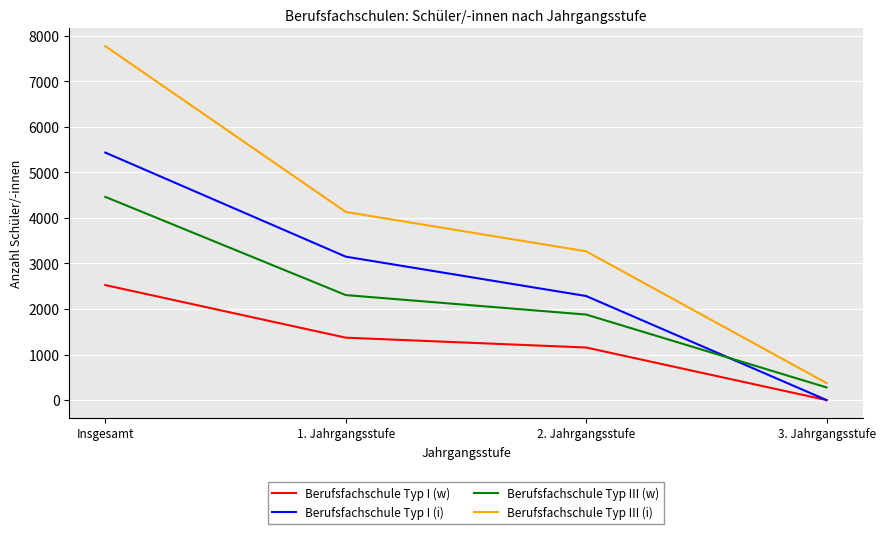

At which label is Berufsfachschule Typ III (w) closest to 2369?

1. Jahrgangsstufe